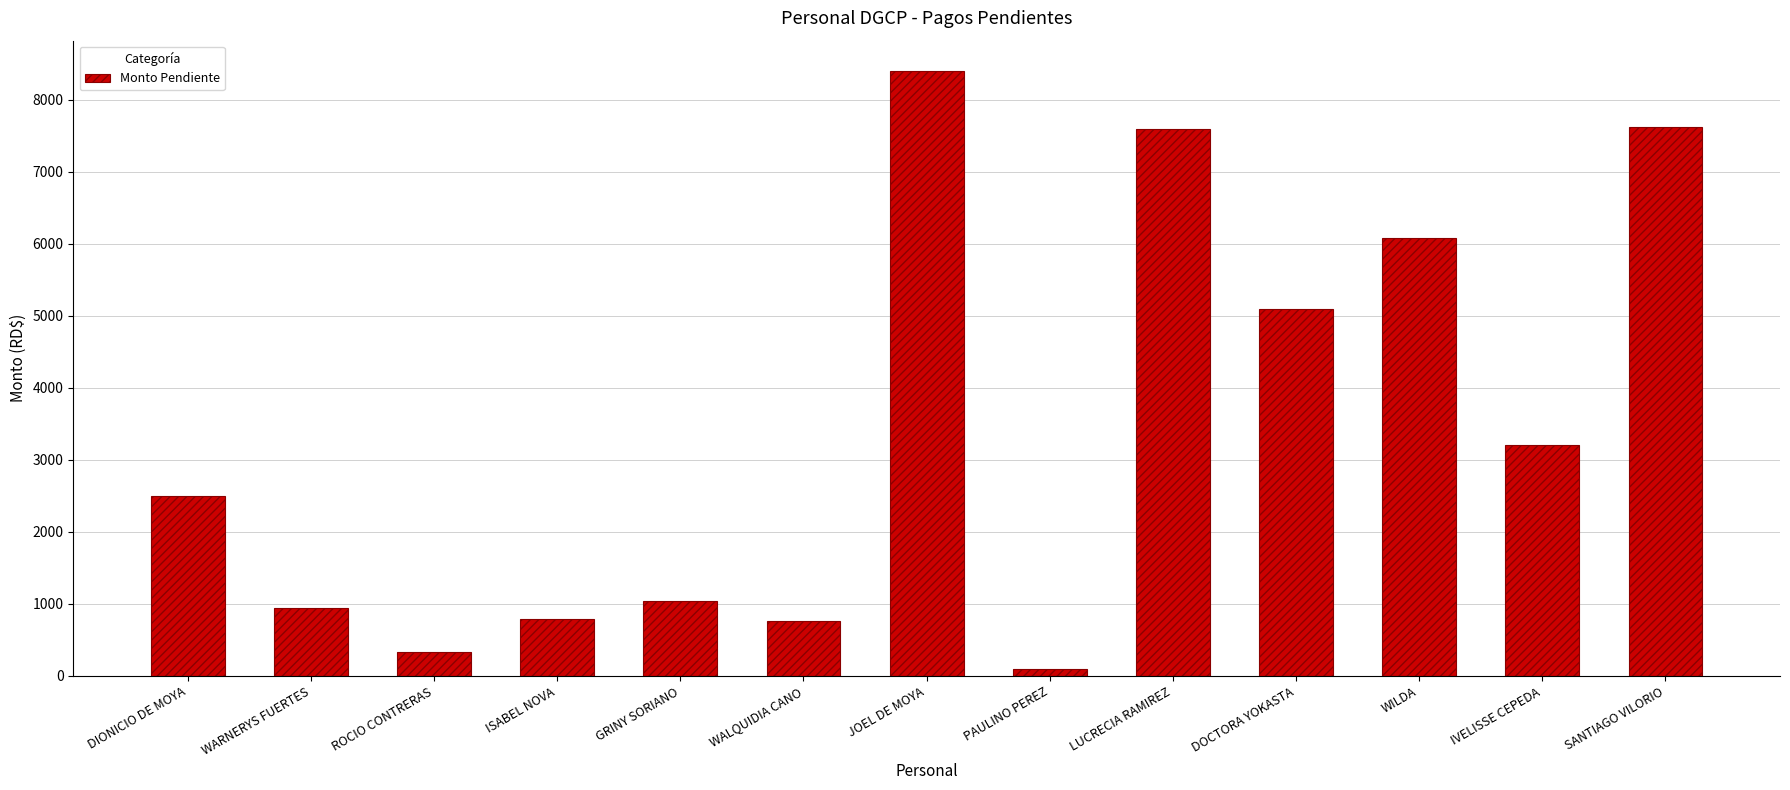

At which category does the chart reach its minimum across all series?

PAULINO PEREZ